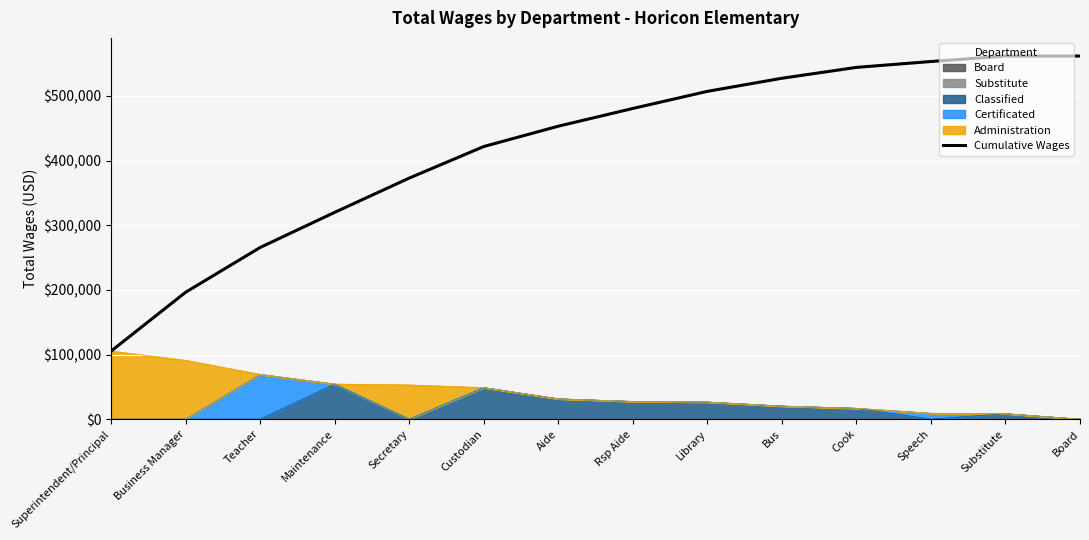

Rank the categories by value from highest to lowest.

Substitute, Board, Speech, Cook, Bus, Library, Rsp Aide, Aide, Custodian, Secretary, Maintenance, Teacher, Business Manager, Superintendent/Principal